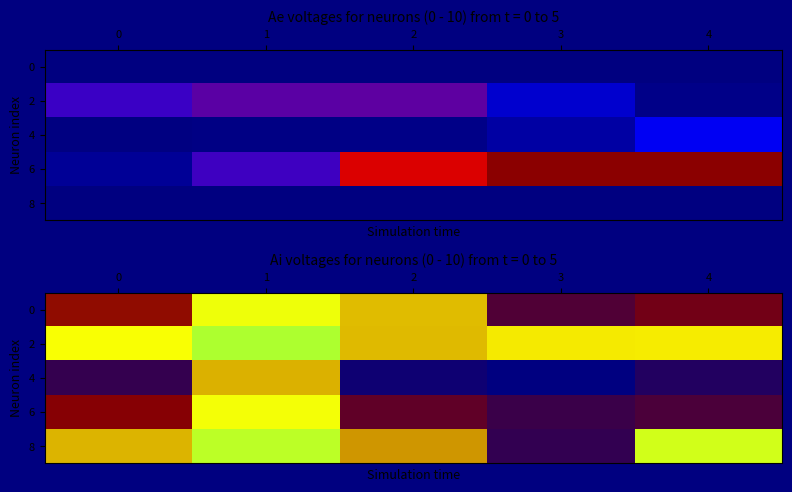

What is the minimum value for 4?

1.7